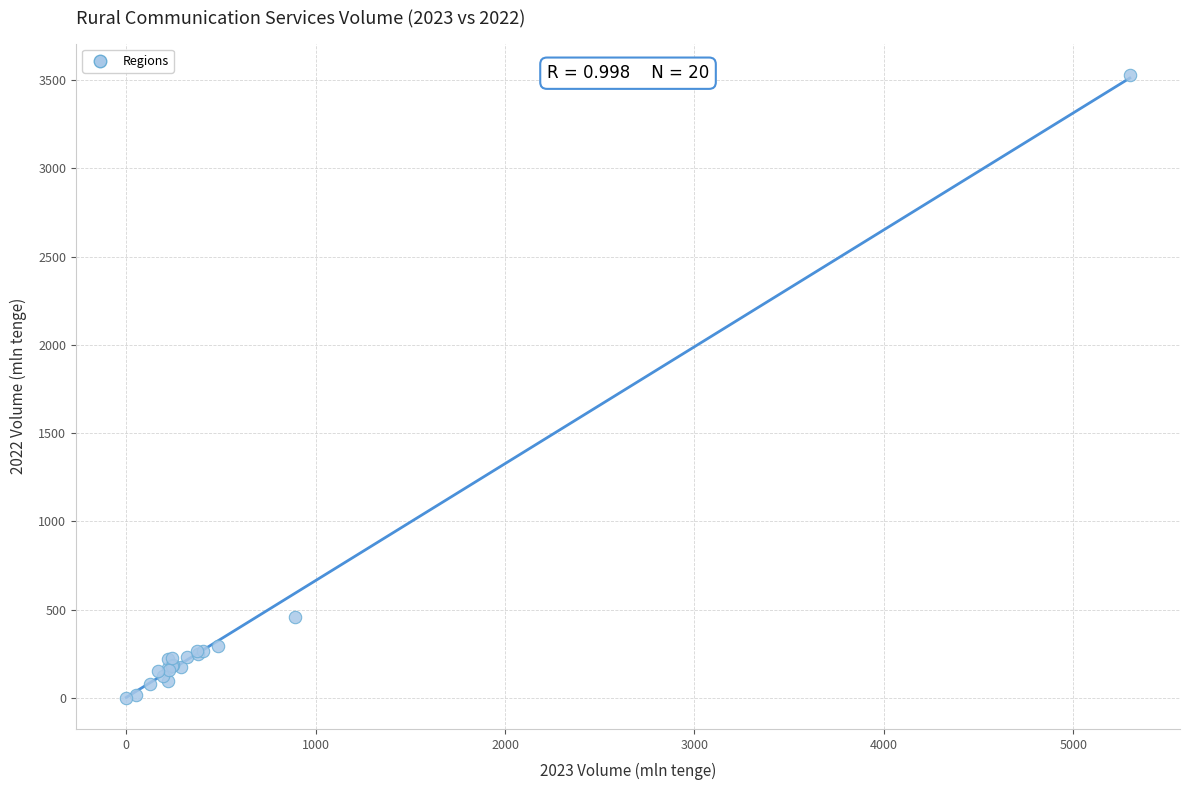

What Y value in the scatter plot is closest to 1765?

458.1